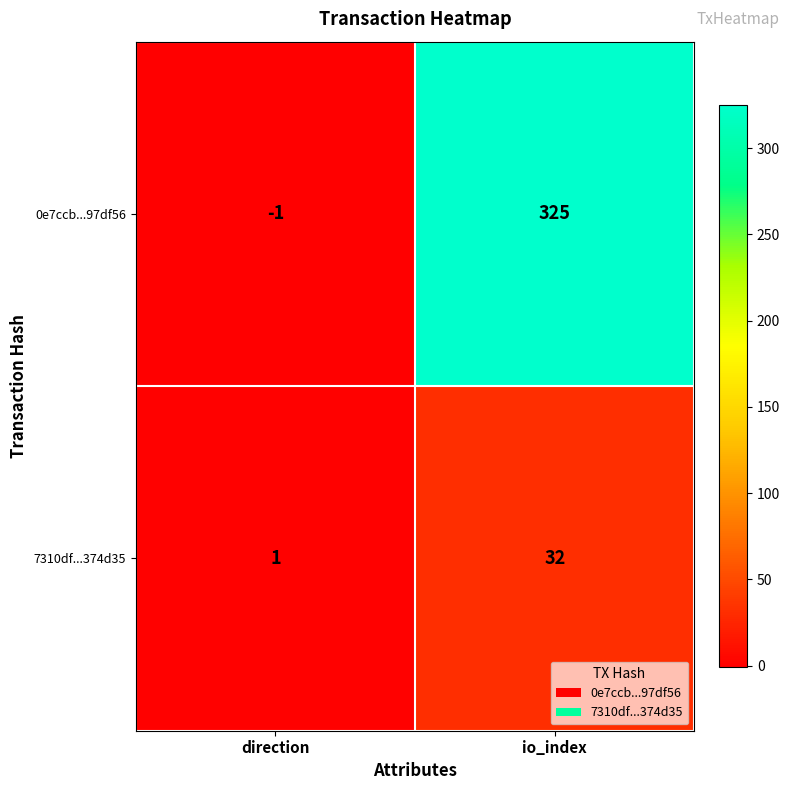

Where is 7310df...374d35 nearest to the value 16?

direction